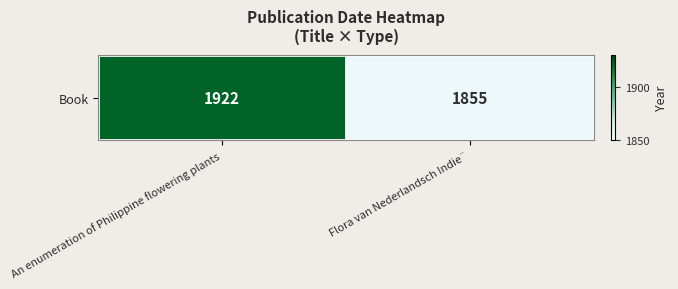

At which category does the chart reach its minimum across all series?

Flora van Nederlandsch Indie¨